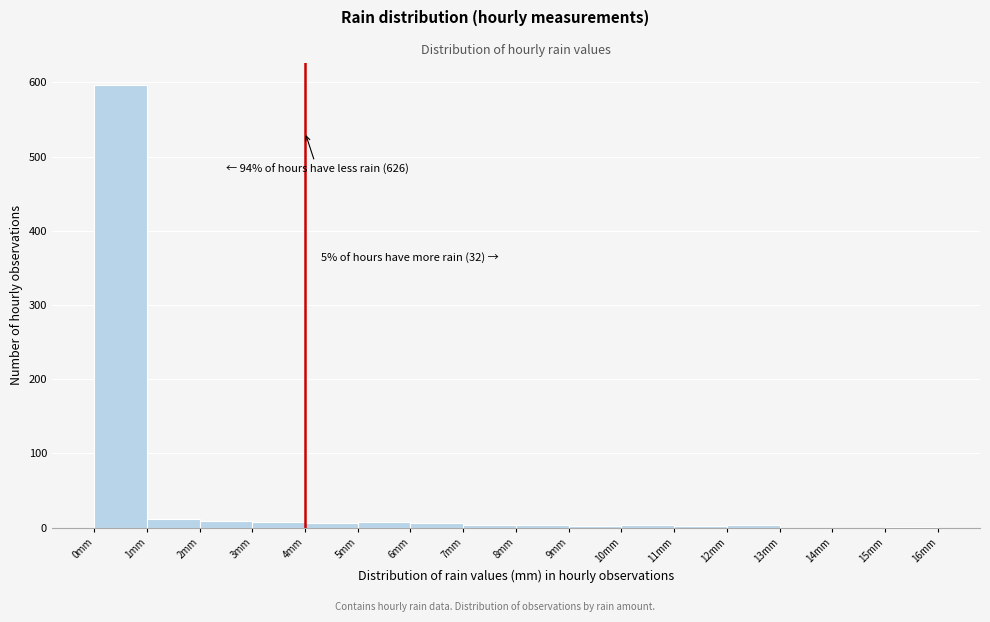

Which range on the x-axis has the tallest bar?

0 to 1